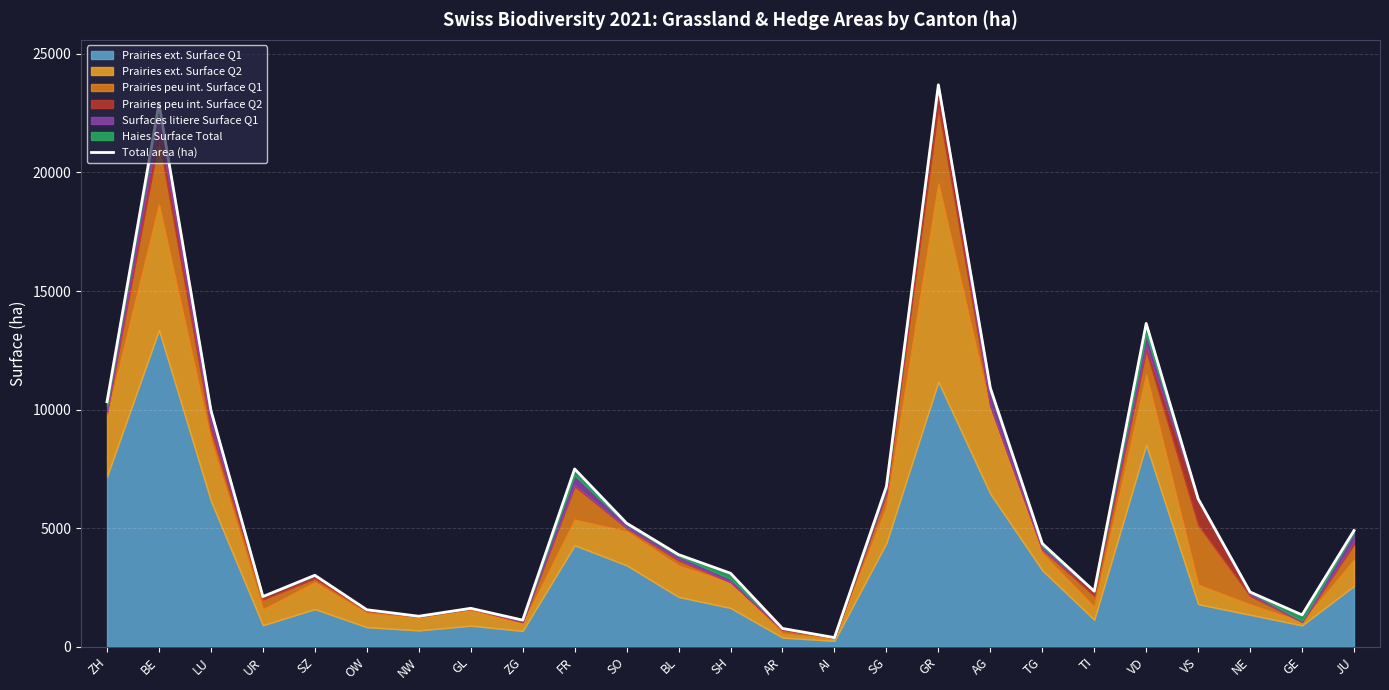

Approximately how many times larger is the value at TG compared to SZ?

1.4